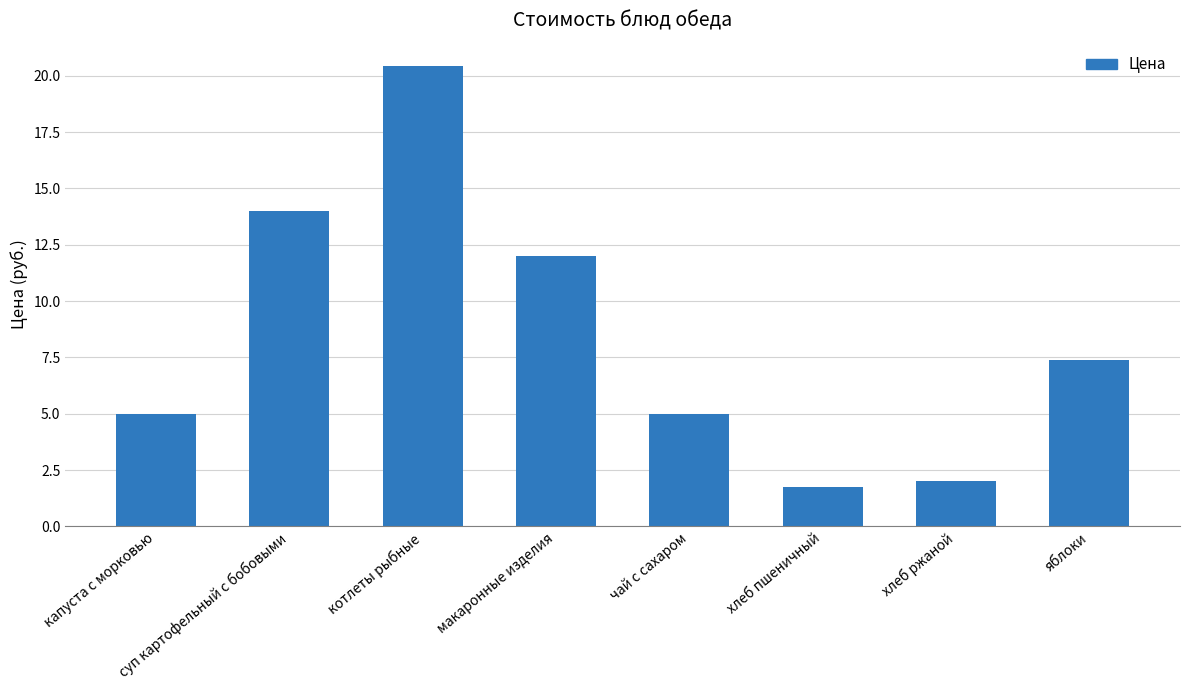

Which label corresponds to the largest value in the chart?

котлеты рыбные